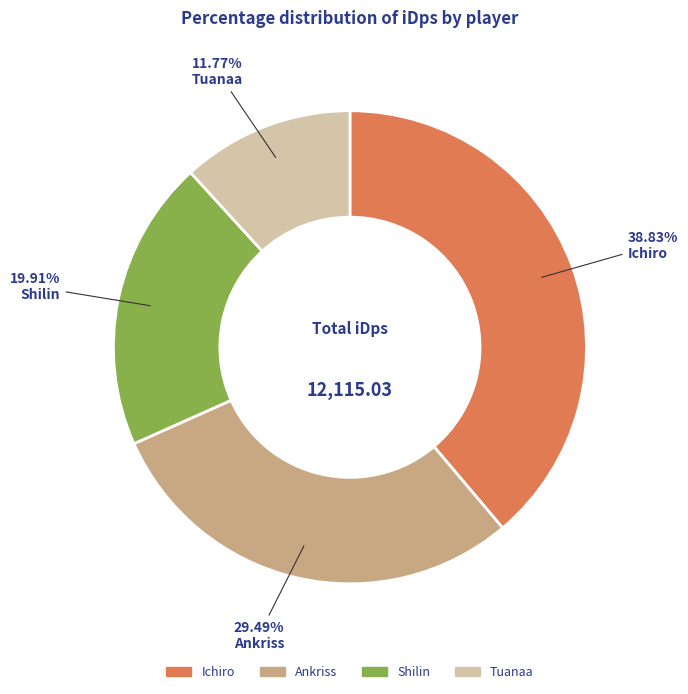

Which category has the smallest portion of the pie?

Tuanaa